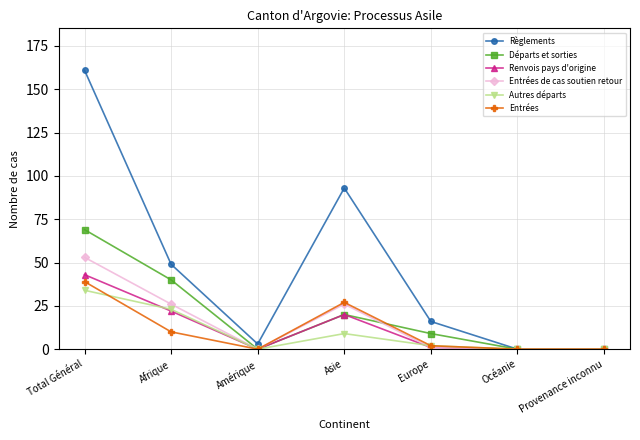

What are all the series names shown in the legend?

Règlements, Départs et sorties, Renvois pays d'origine, Entrées de cas soutien retour, Autres départs, Entrées